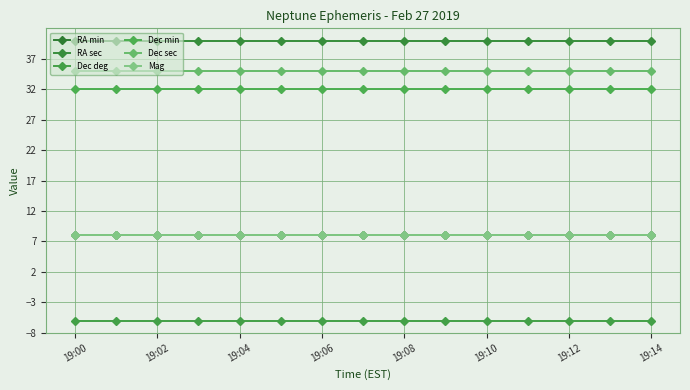

Rank the series by their maximum value, from highest to lowest.

RA sec, Dec sec, Dec min, RA min, Mag, Dec deg